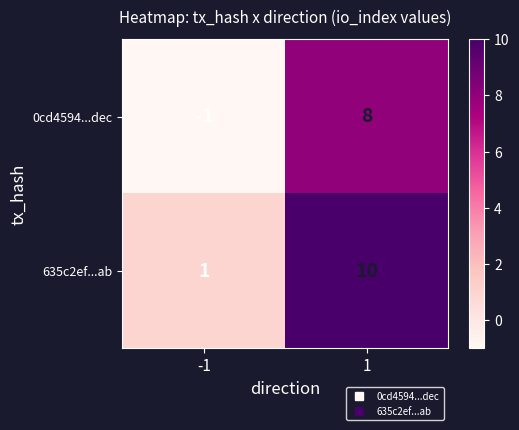

Reading left to right, list all the values displayed in this chart.

0cd4594...dec: -1	8
635c2ef...ab: 1	10